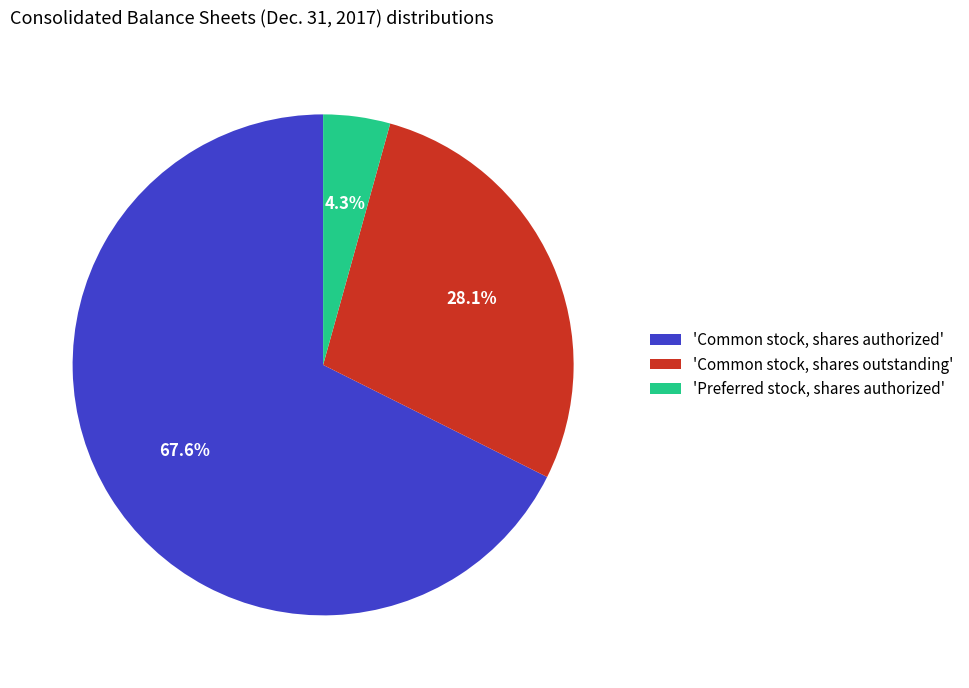

What portion of the pie excludes 'Common stock, shares outstanding'?

71.9%